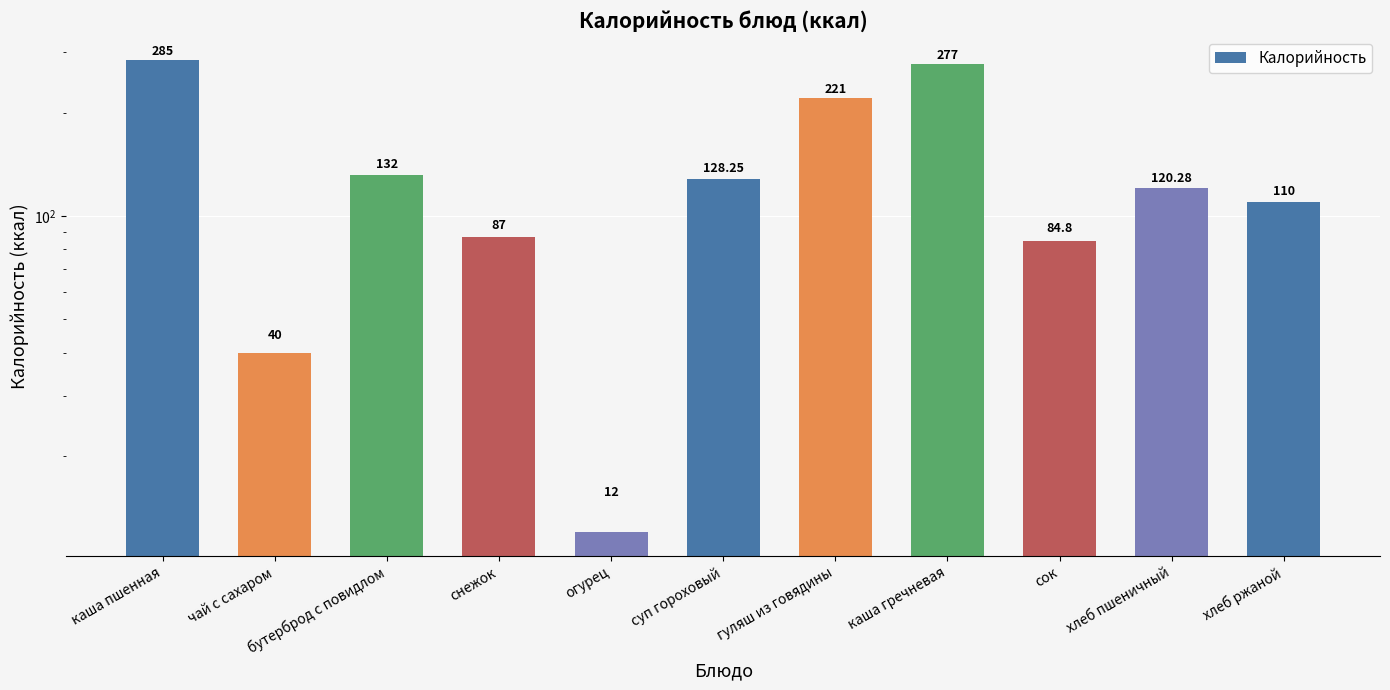

What is the difference between the maximum and minimum values?

273.0